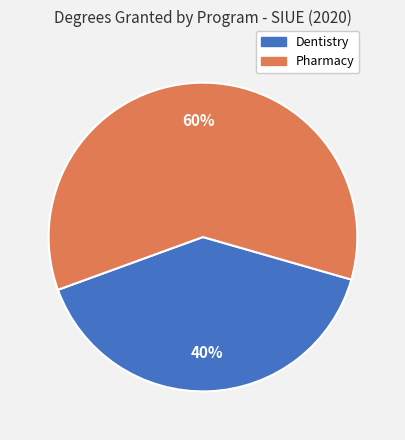

Is it true that Dentistry is 40% of the pie?

True